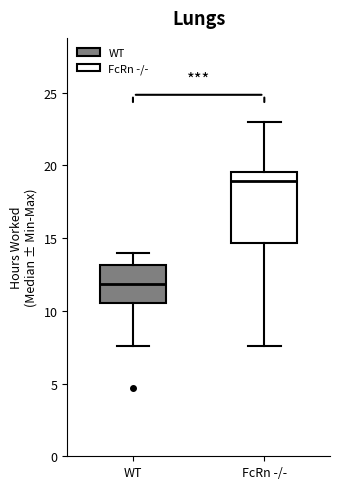

Which box has the highest median line?

FcRn -/-